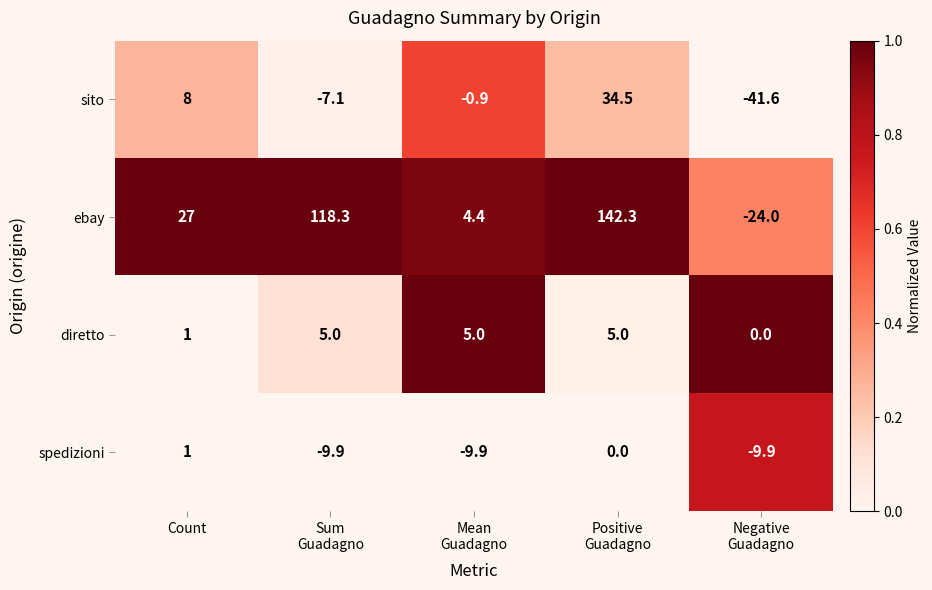

Which category has the lowest value across all series?

Negative
Guadagno